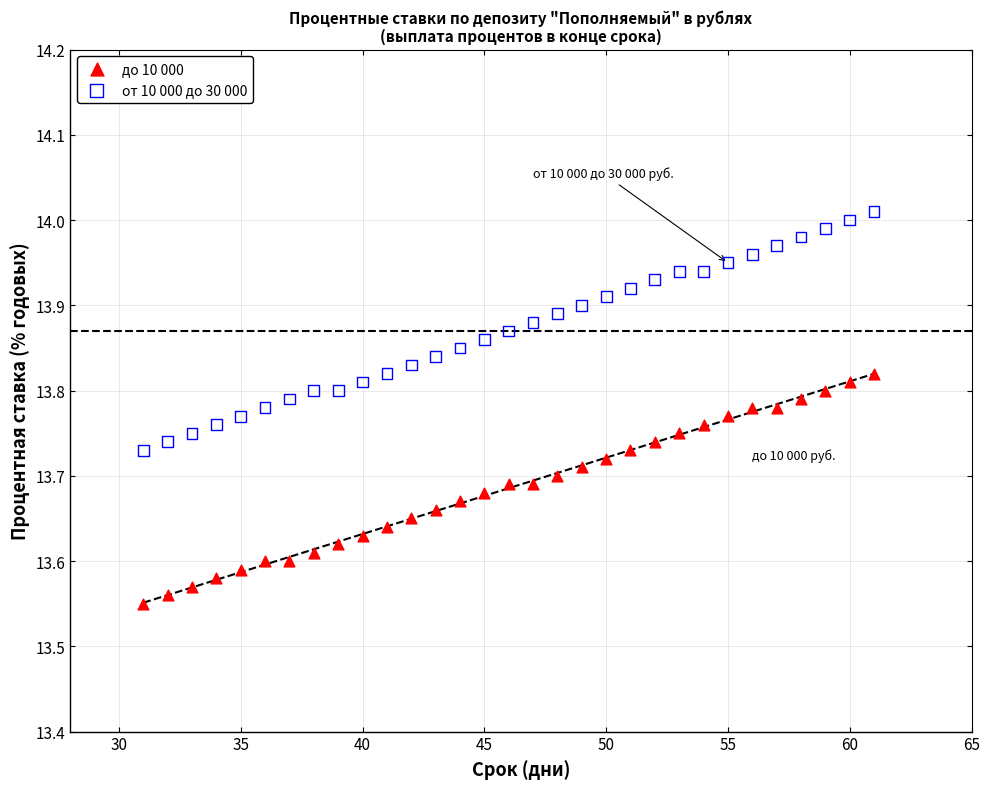

Across all data points, what is the range of Y values (max minus min)?

0.5